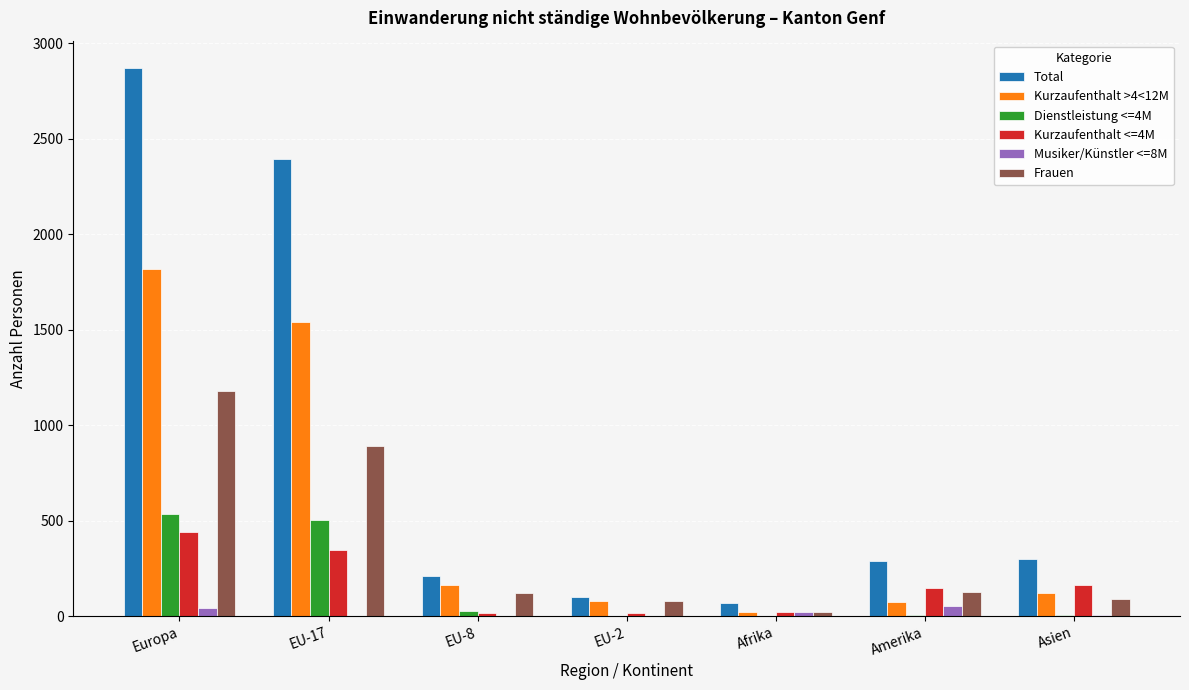

Is it true that Total equals 302 at Asien?

True